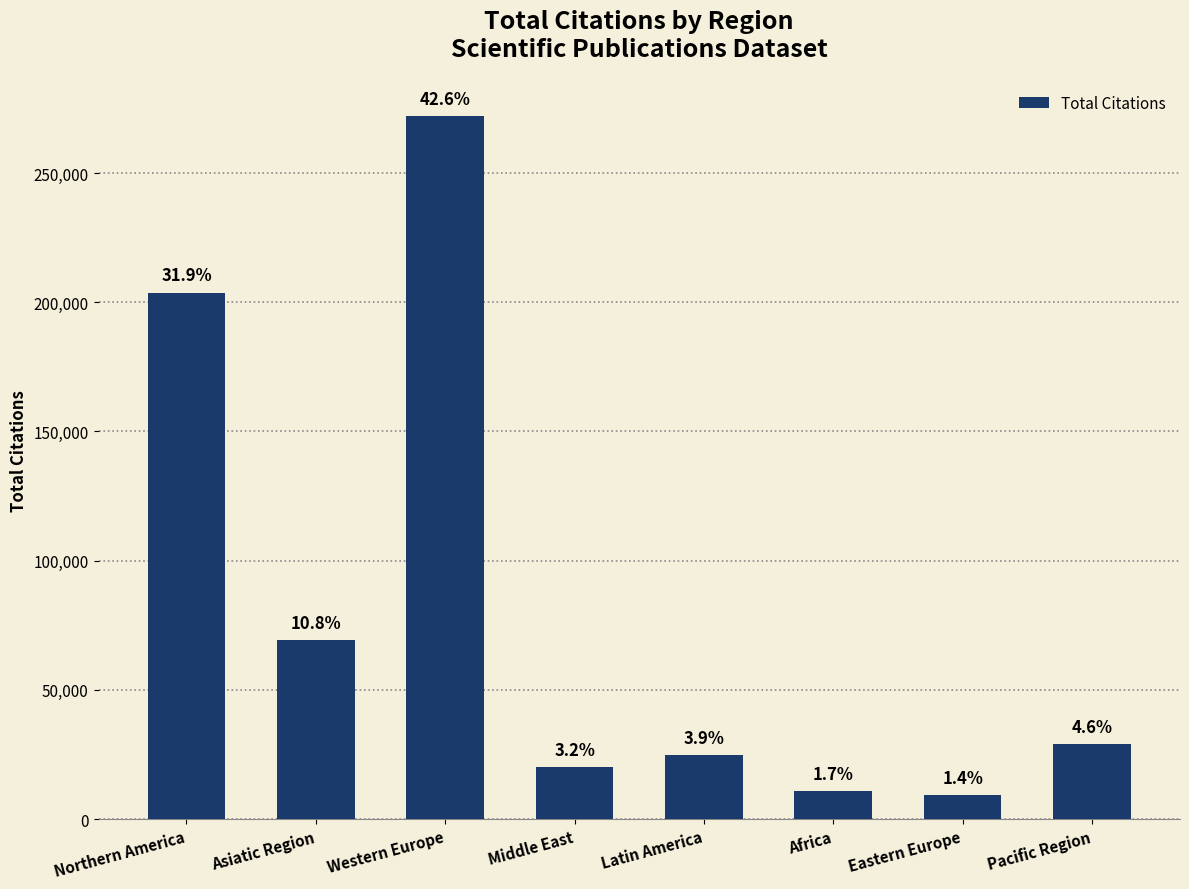

How many bars are there in total?

8